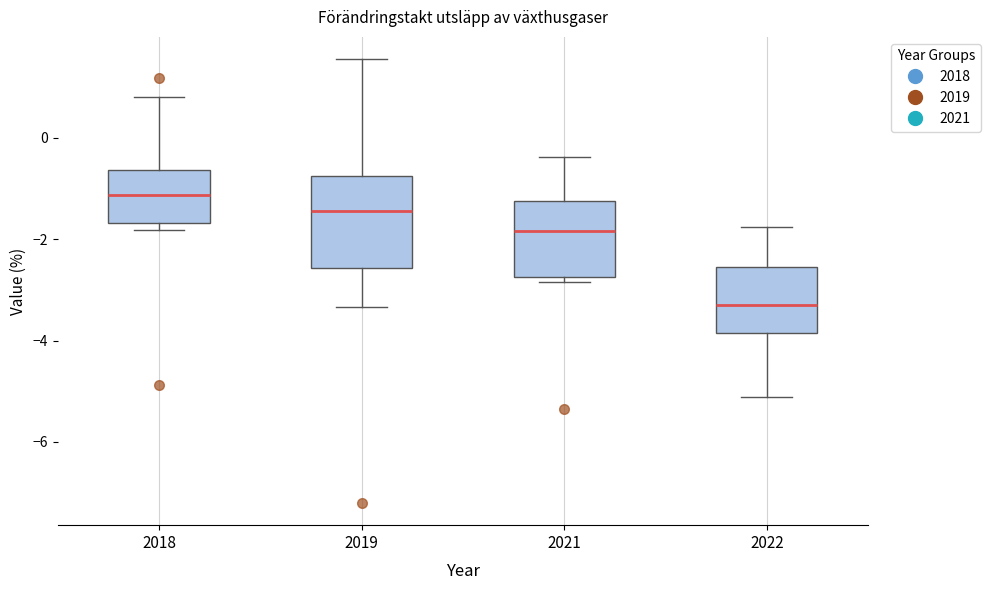

Reading left to right, transcribe this box plot: for each box, give where its median line is, the range the box spans, and where its two whiskers end, as read against the y-axis. The values are not printed on the chart, so give them approximately, as read against the axis.

2018: median -1.2, box -1.6 to -0.6, whiskers -1.8 to 0.8
2019: median -1.4, box -2.6 to -0.8, whiskers -3.4 to 1.6
2021: median -1.8, box -2.8 to -1.2, whiskers -2.8 (just below the box's lower edge) to -0.4
2022: median -3.2, box -3.8 to -2.6, whiskers -5.2 to -1.8